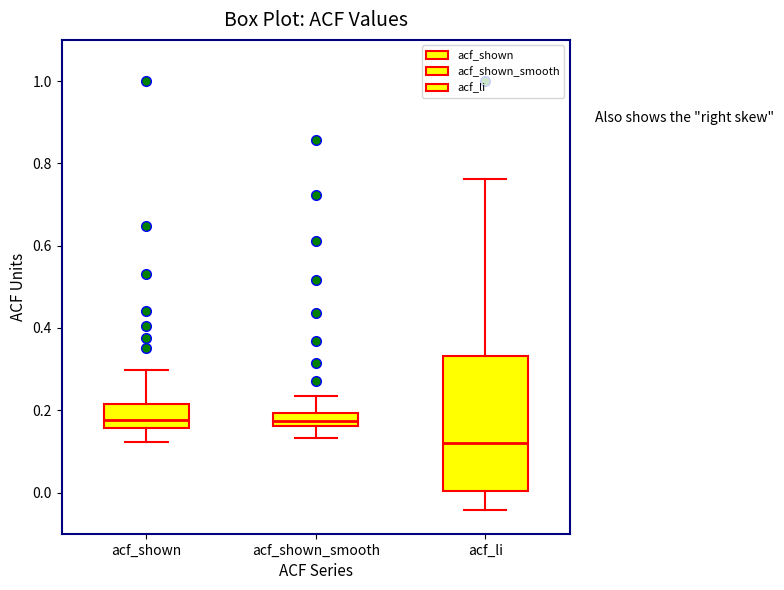

Where does the upper whisker of the box for acf_shown_smooth end on the y-axis? The values are not printed on the chart, so give them approximately, as read against the axis.

0.24